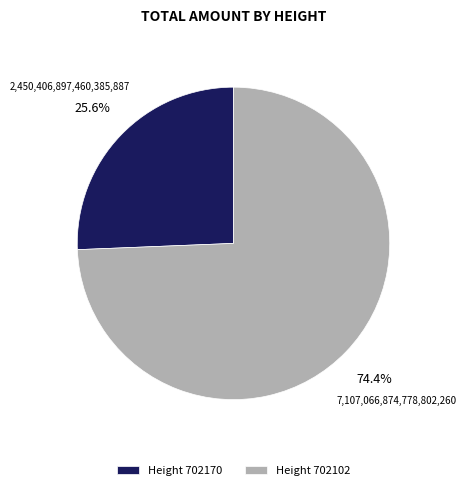

Approximately how many times larger is the value at Height 702170 compared to Height 702102?

0.3